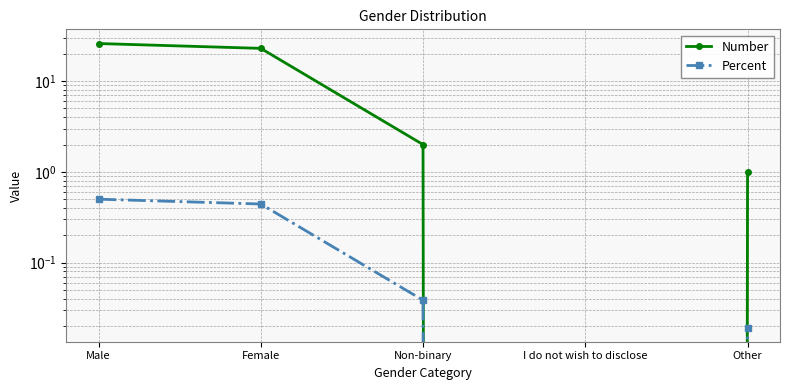

Does the chart have visible grid lines?

Yes